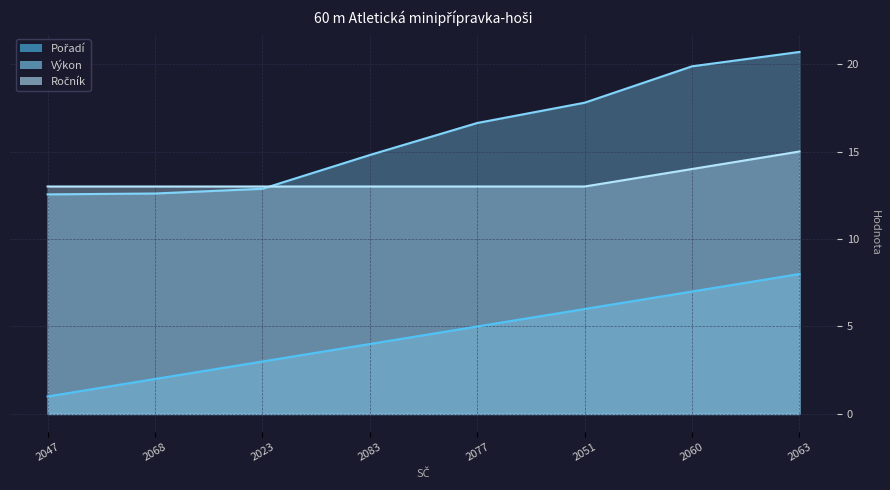

What is the label of the 3rd point from the right?

2051